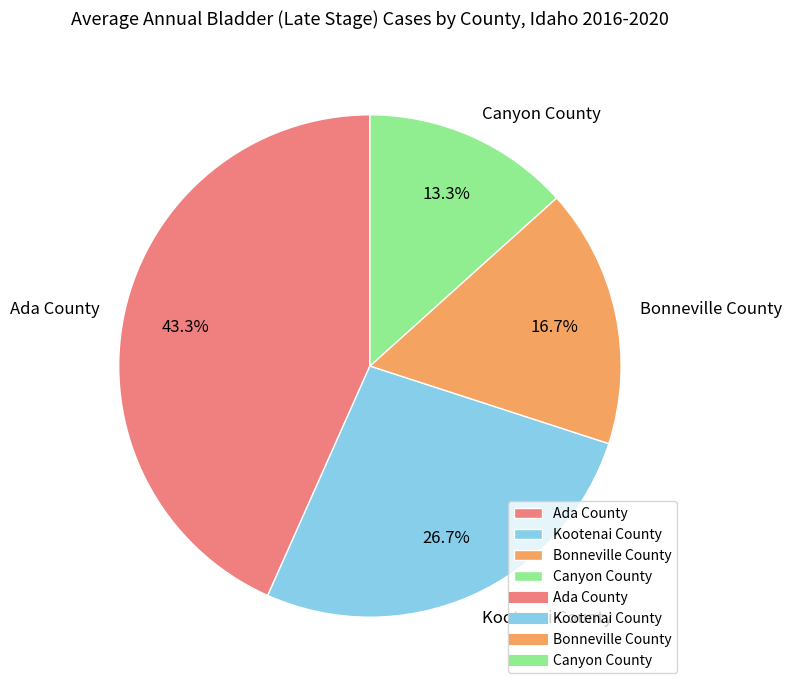

What portion of the pie excludes Bonneville County?

83.3%